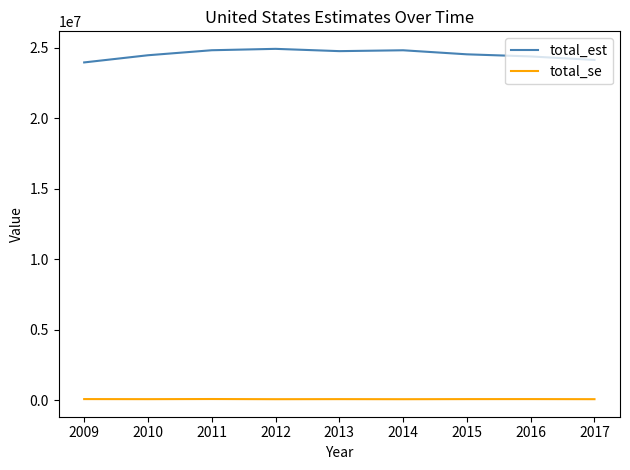

How many lines are shown in the chart?

2